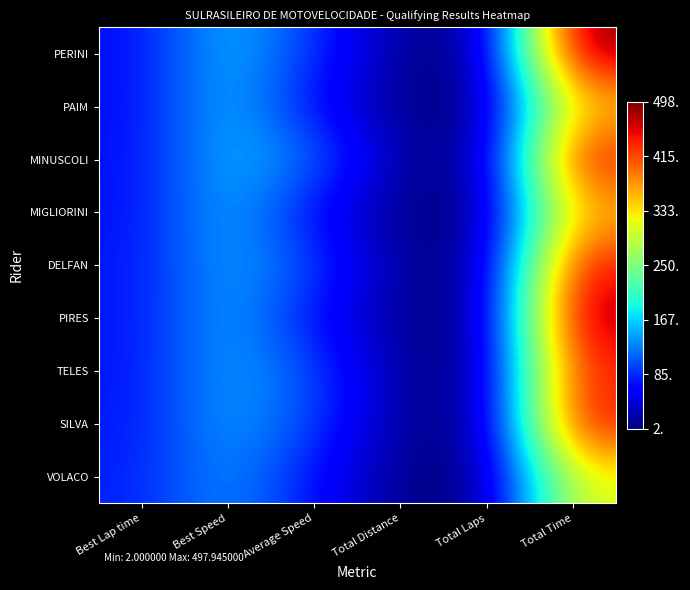

What is the smallest value displayed?

2.0